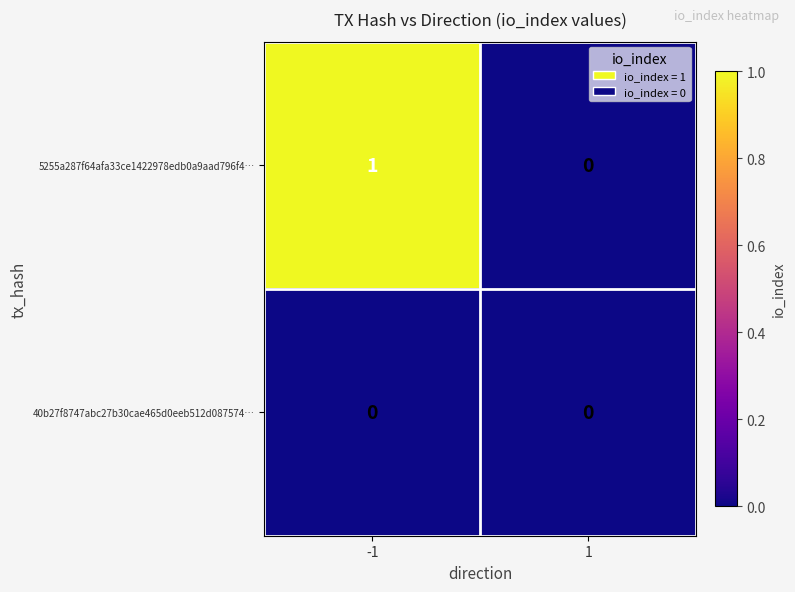

What is the difference between the highest and lowest values at -1?

1